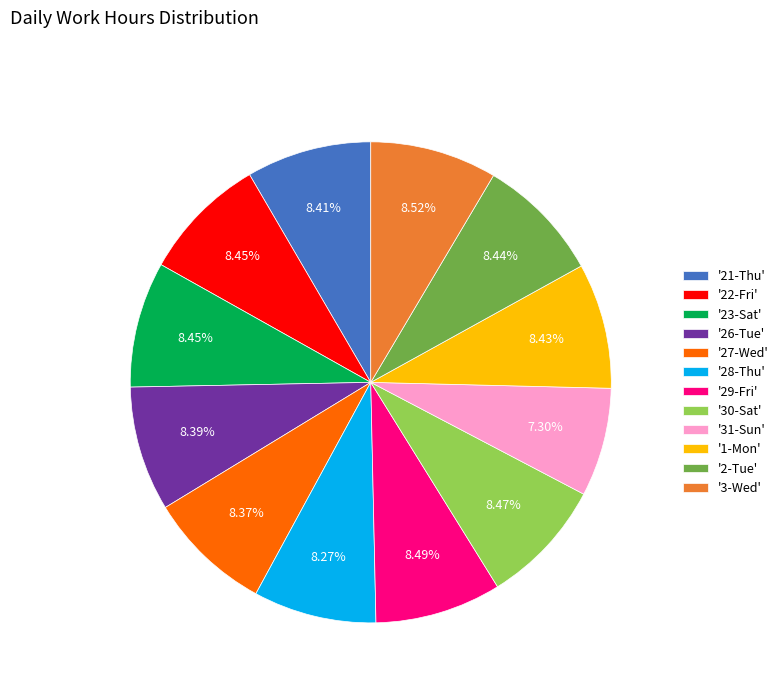

Does any single category account for the majority?

No